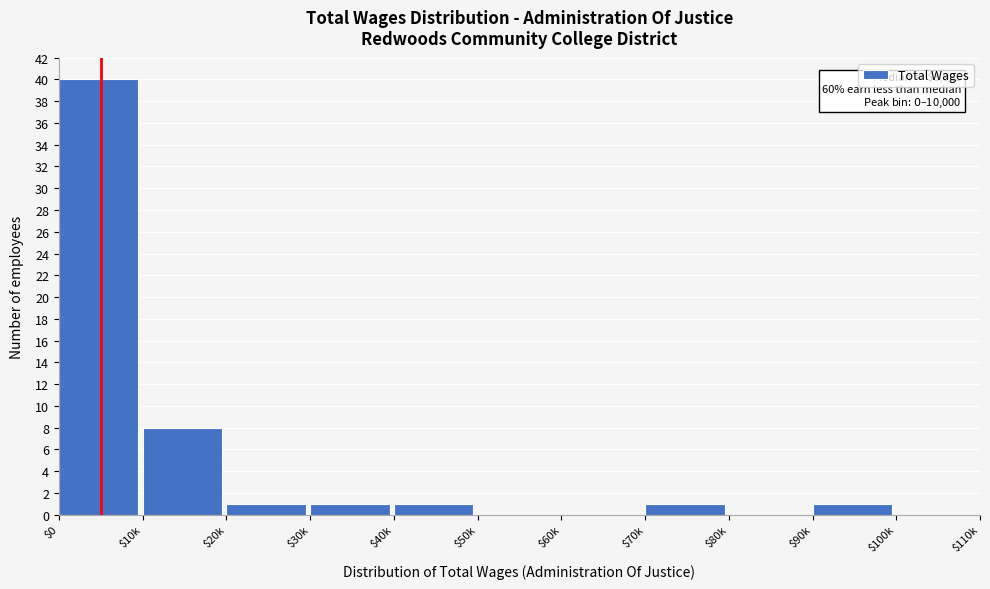

Which label corresponds to the largest value in the chart?

$0